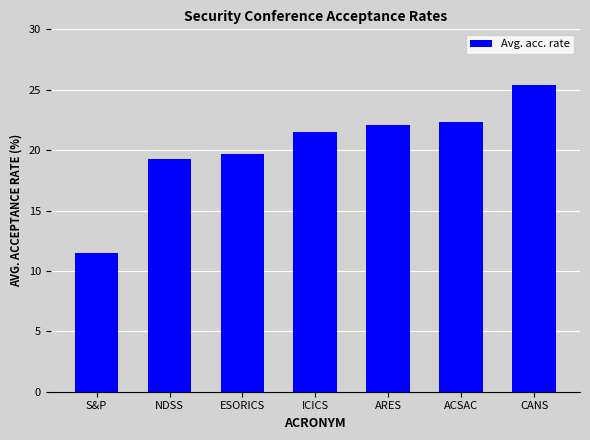

Which label corresponds to the largest value in the chart?

CANS